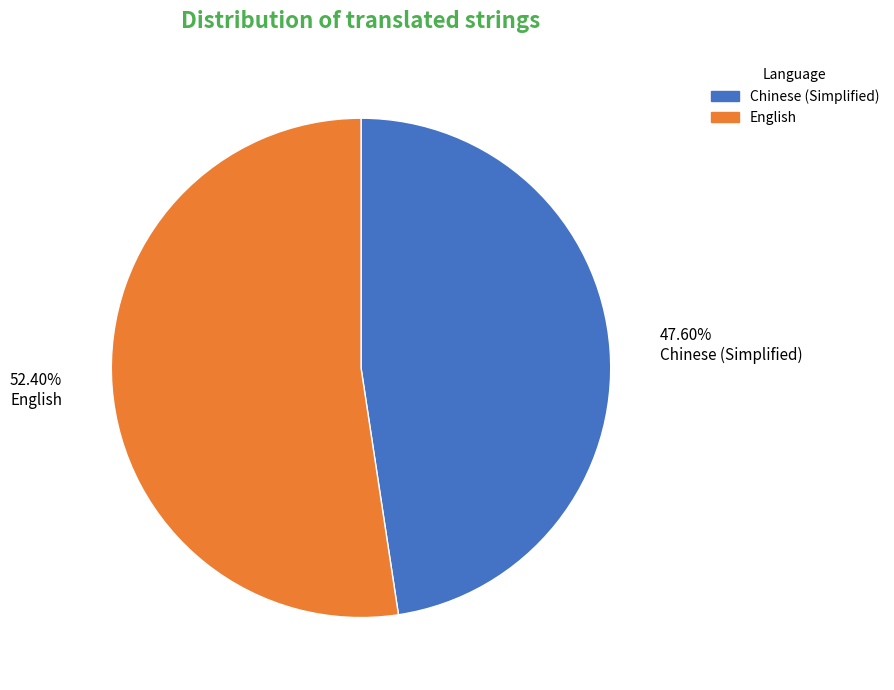

Which slice is the smallest?

Chinese (Simplified)